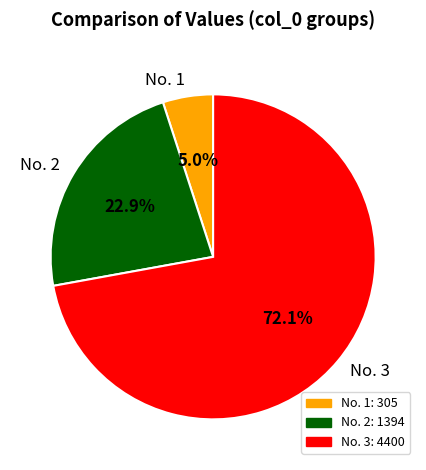

Which slice represents more than half of the pie?

No. 3